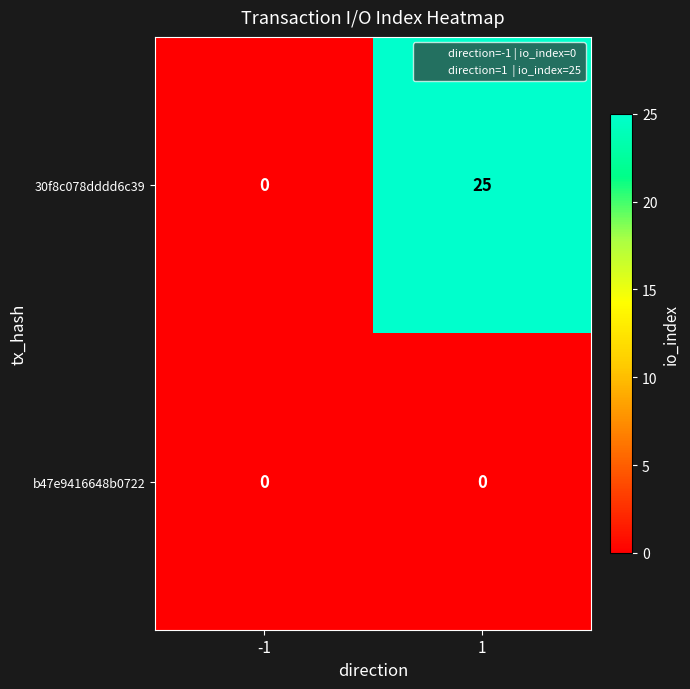

Reading left to right, extract all data points from this chart.

30f8c078dddd6c39: 0	25
b47e9416648b0722: 0	0